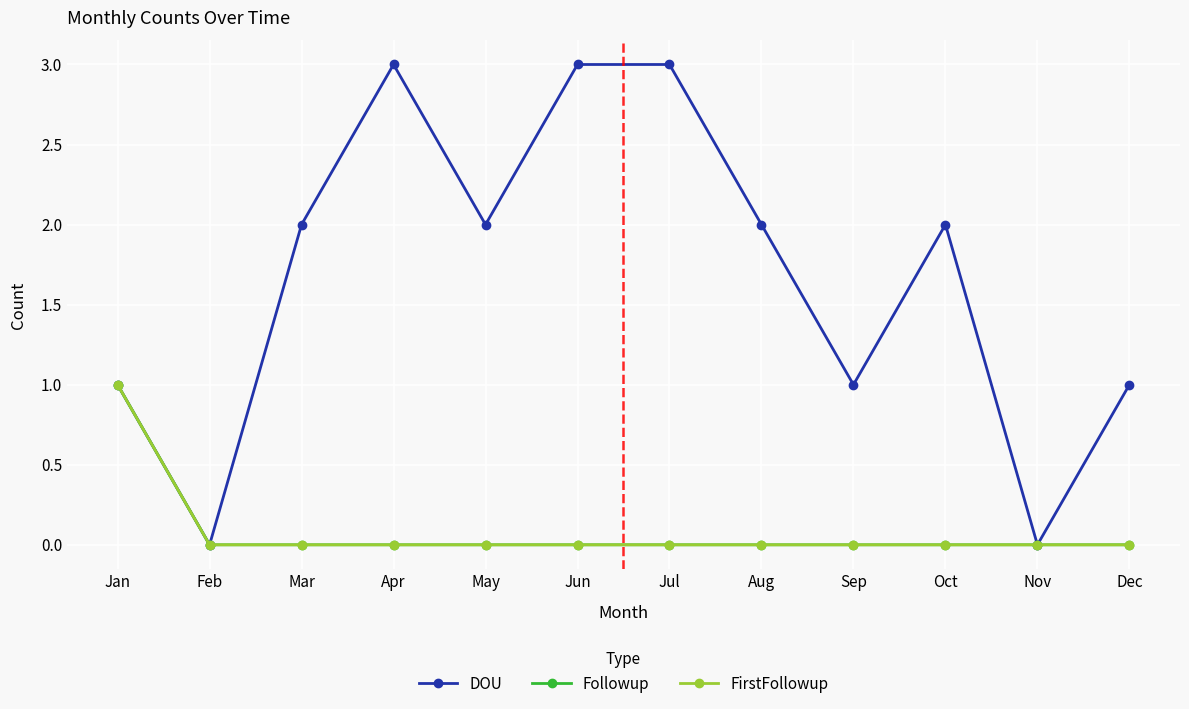

Does the chart have visible grid lines?

Yes